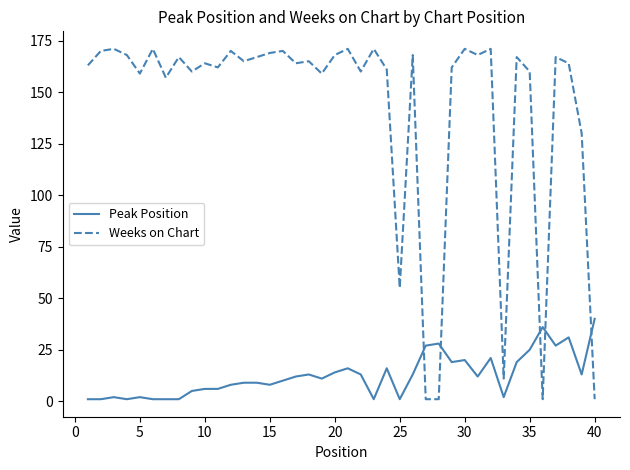

What is the greatest value displayed?

171